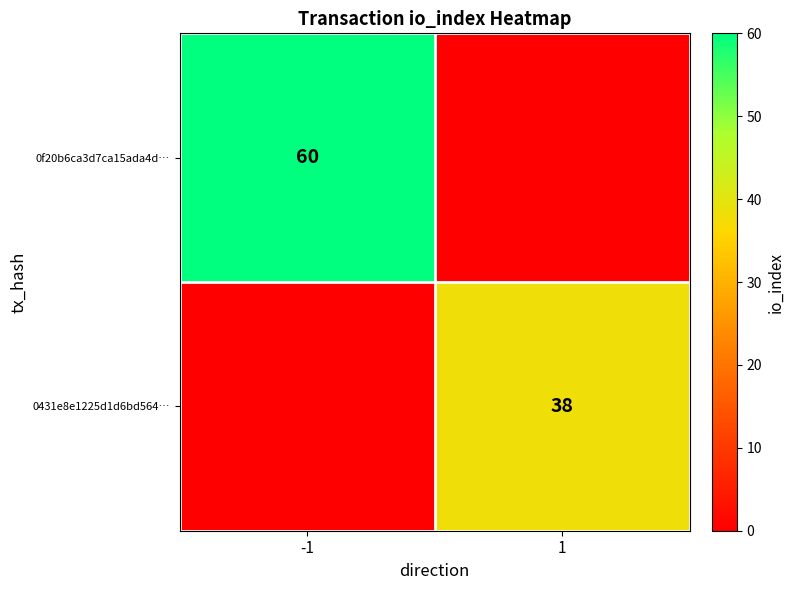

Is the value of 0431e8e1225d1d6bd564… at 1 greater than the value of 0f20b6ca3d7ca15ada4d… at -1?

No